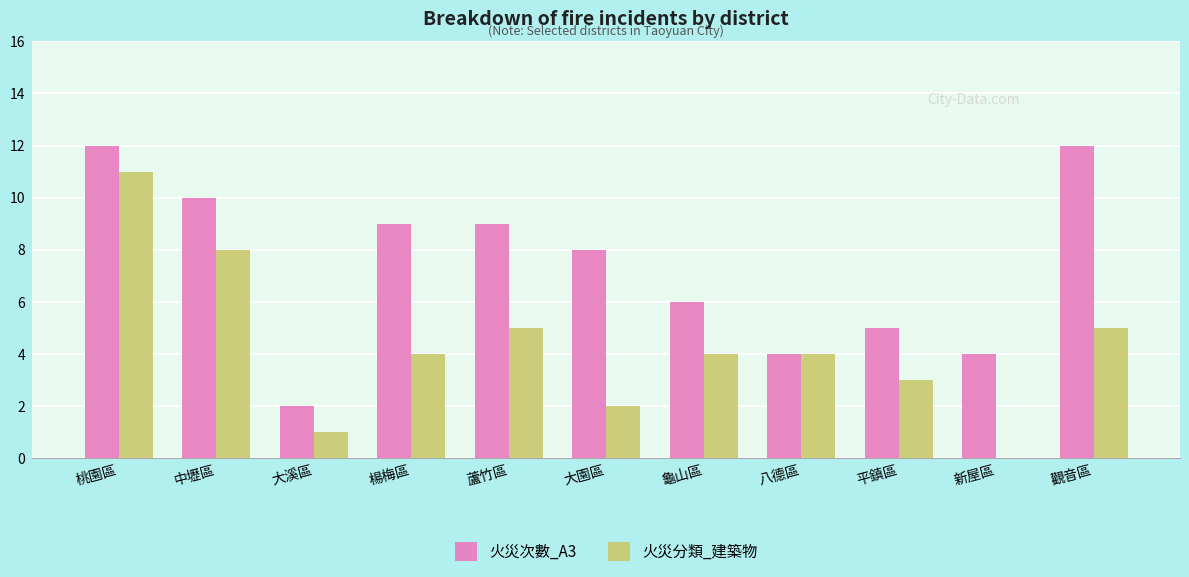

Read the 火災分類_建築物 value at 楊梅區.

4